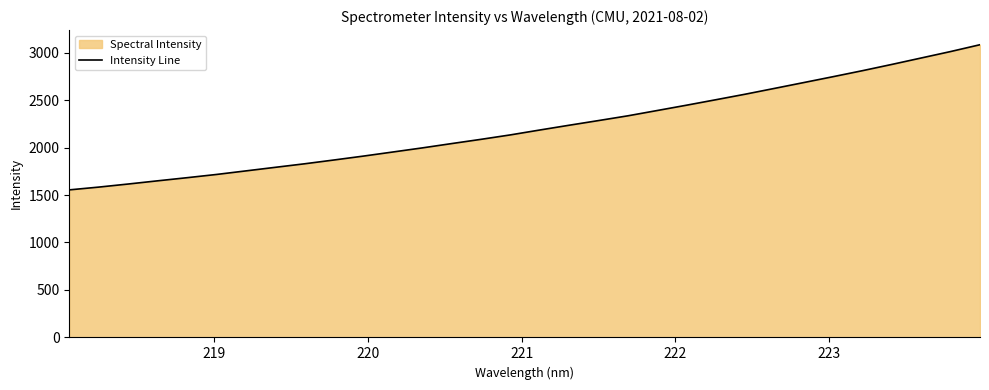

What is the greatest value displayed?

3082.6